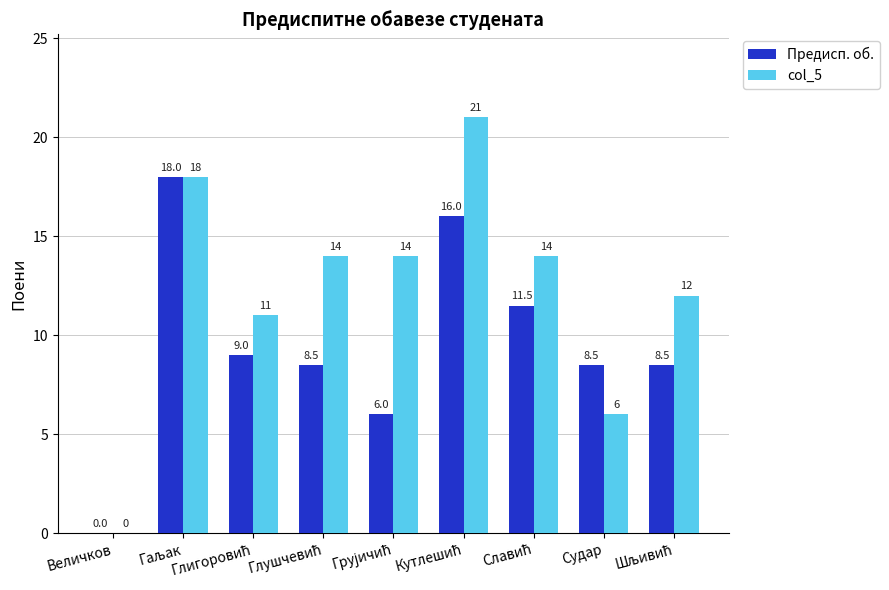

What is the maximum value for Предисп. об.?

18.0